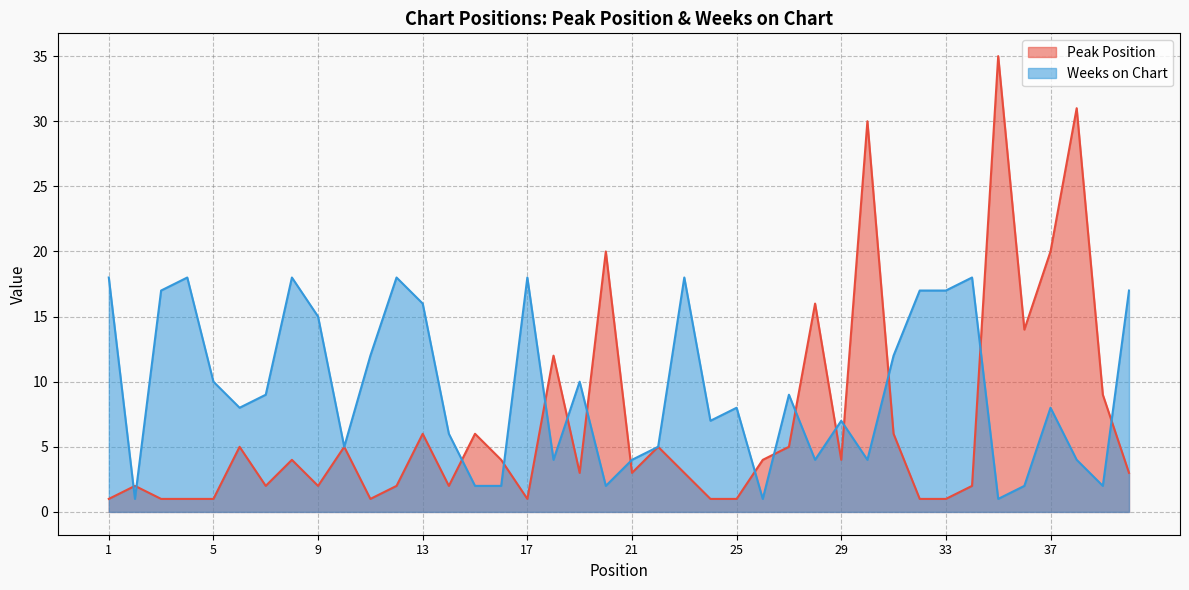

What is the total value across all series at 20?

22